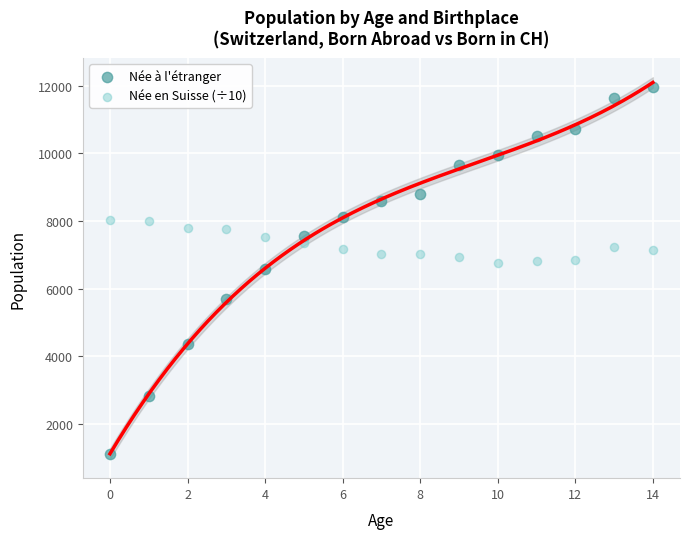

Which series reaches the minimum Y coordinate?

Née à l'étranger